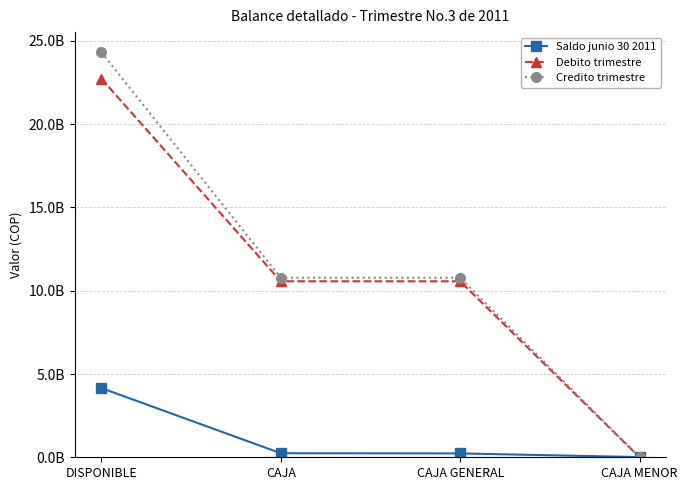

Is it true that Credito trimestre equals 1400000.0 at CAJA MENOR?

True